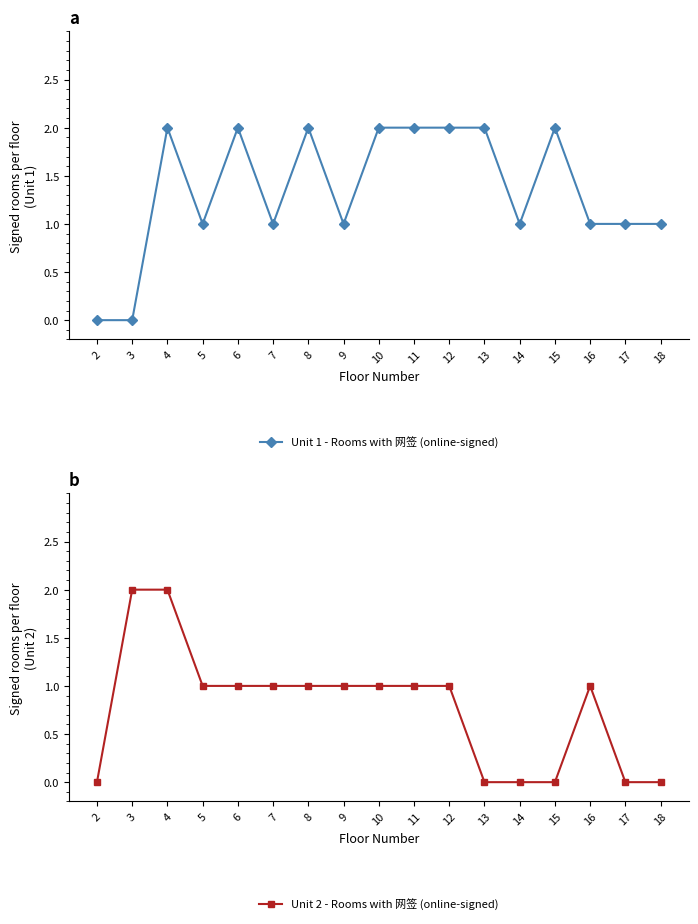

In Unit 1 - Rooms with 网签 (online-signed), how many points are lower than both neighbors (excluding endpoints)?

4